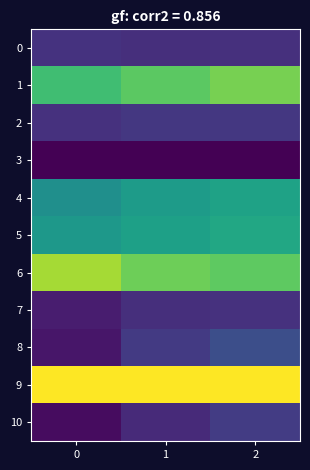

At which category is the sum across all series the highest?

2